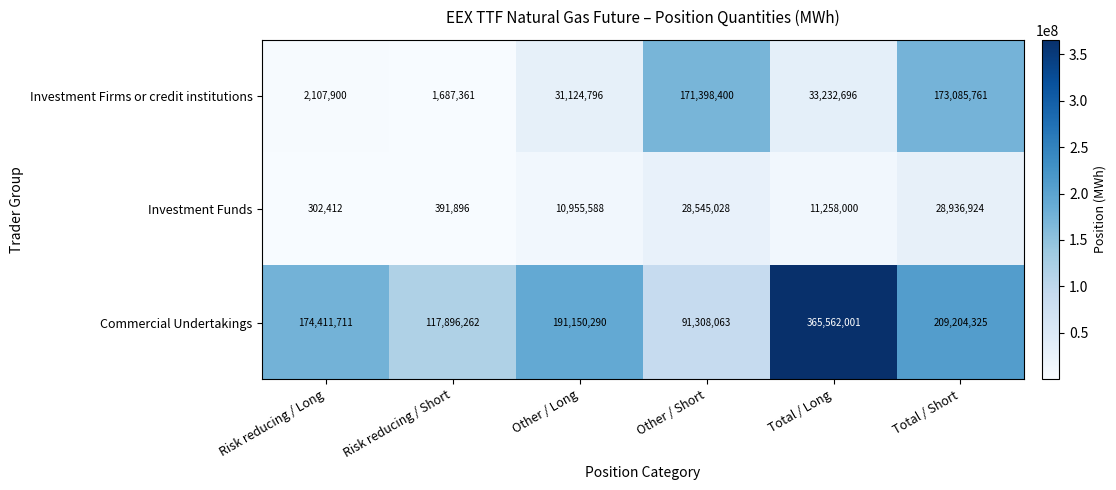

What value does the Investment Firms or credit institutions series have at Other / Long, to the nearest 50?

31124800